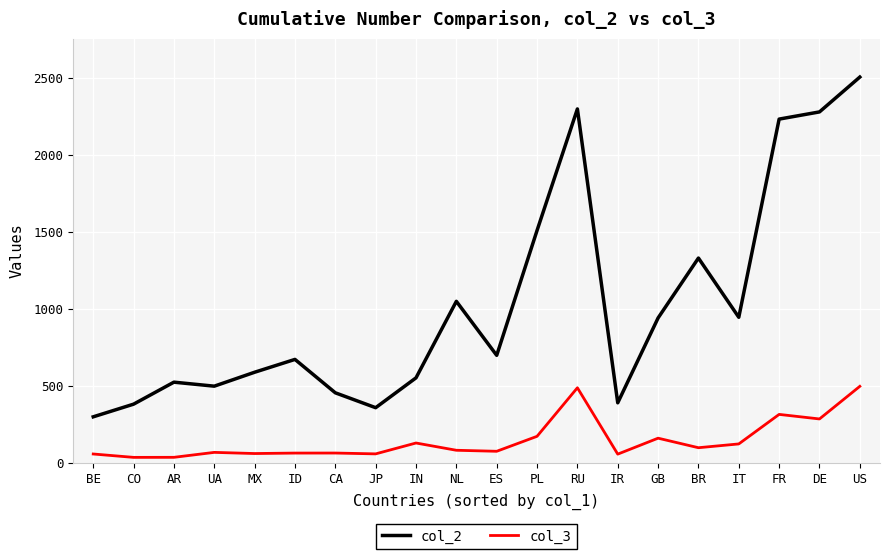

The value of col_3 at PL is 170.9. True or false?

True